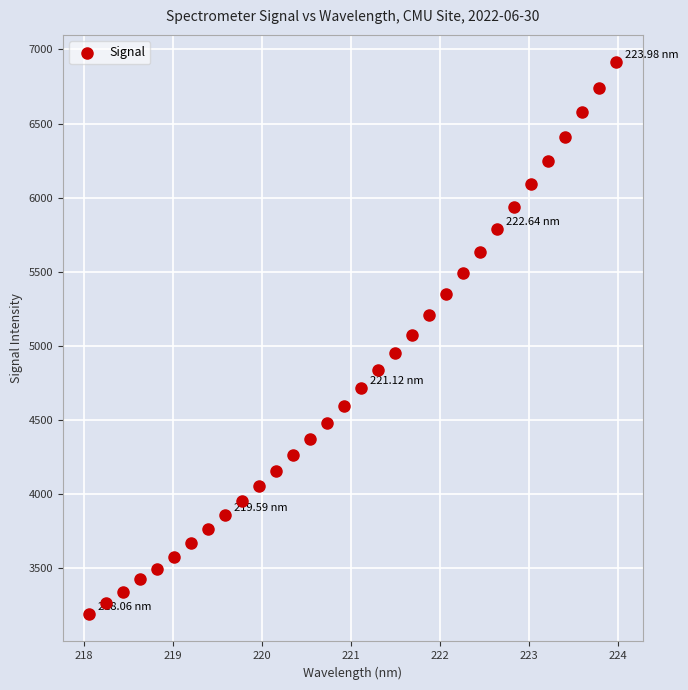

What is the range of Y values (max minus min)?

3719.0